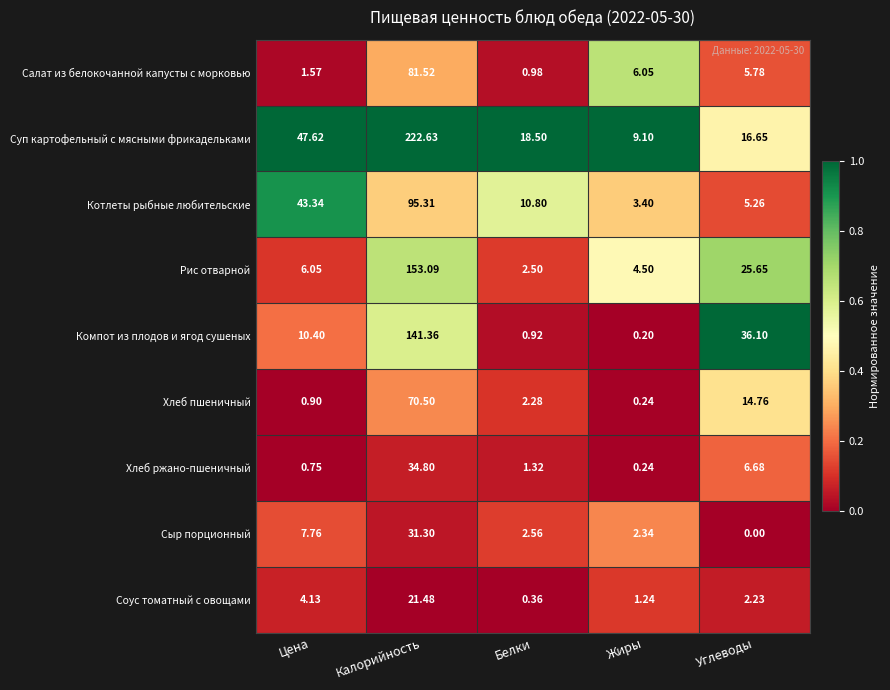

At which label does Сыр порционный first exceed 2?

Цена